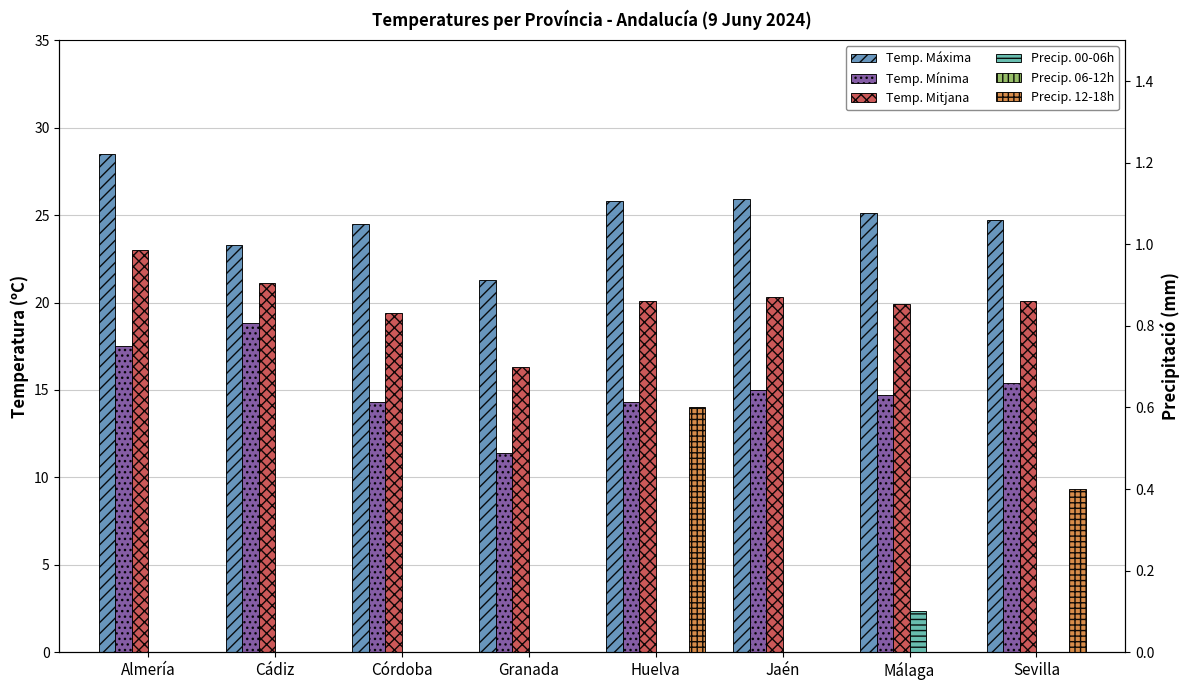

What is the label of the 4th bar from the left?

Granada